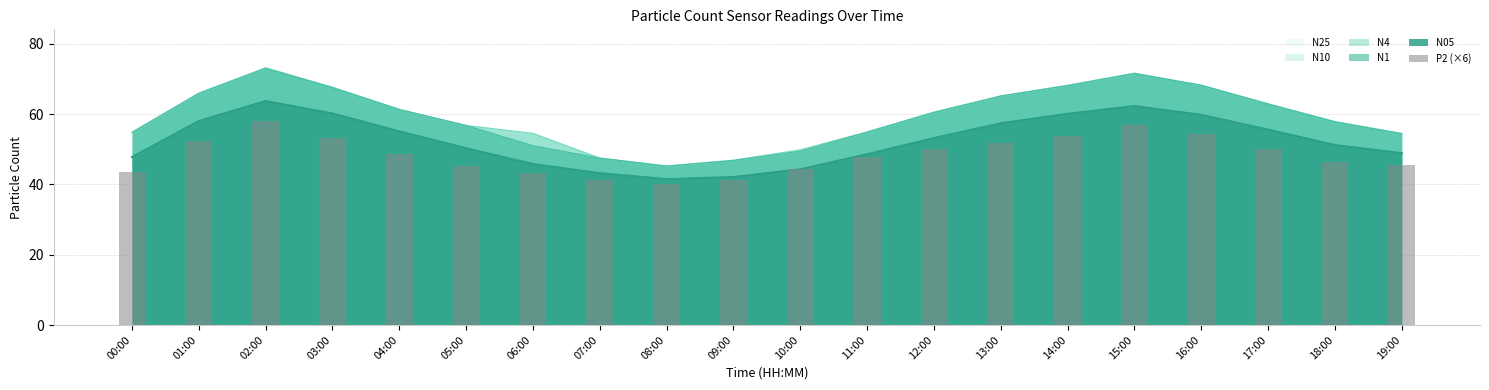

What position from the right is 03:00?

17